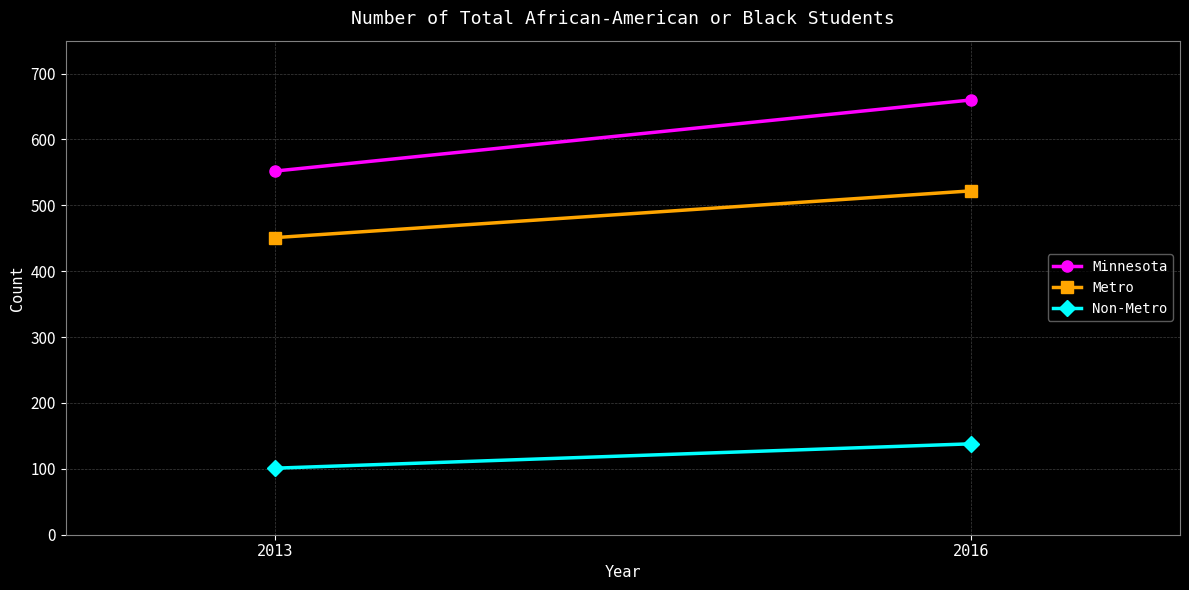

Reading left to right, transcribe all the data shown in this chart.

Minnesota: 552	660
Metro: 451	522
Non-Metro: 101	138